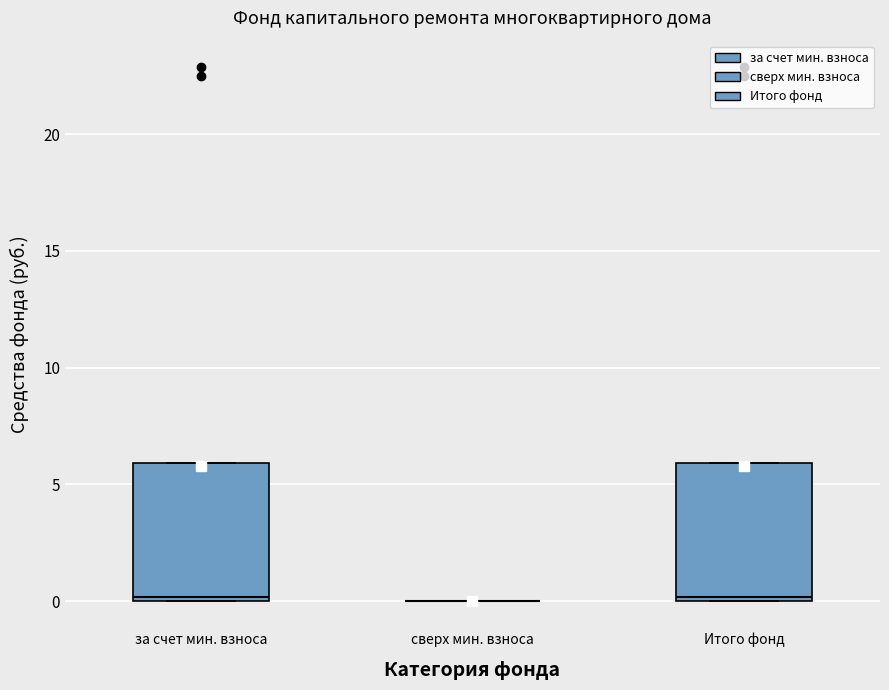

Reading left to right, transcribe this box plot: for each box, give where its median line is, the range the box spans, and where its two whiskers end, as read against the y-axis. The values are not printed on the chart, so give them approximately, as read against the axis.

за счет мин. взноса: median 0 (just above the box's lower edge), box 0 to 6, whiskers 0 to 6
сверх мин. взноса: box collapsed to a line at 0, whiskers 0 to 0
Итого фонд: median 0 (just above the box's lower edge), box 0 to 6, whiskers 0 to 6